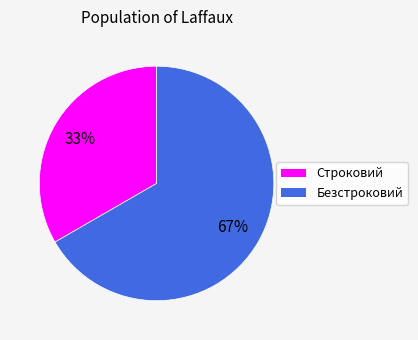

Which category accounts for the majority?

Безстроковий